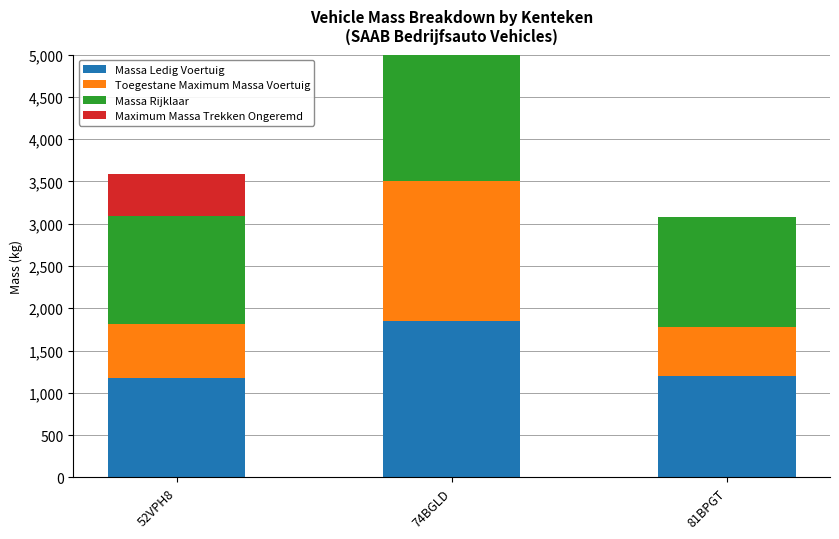

At which category is the sum across all series the highest?

74BGLD